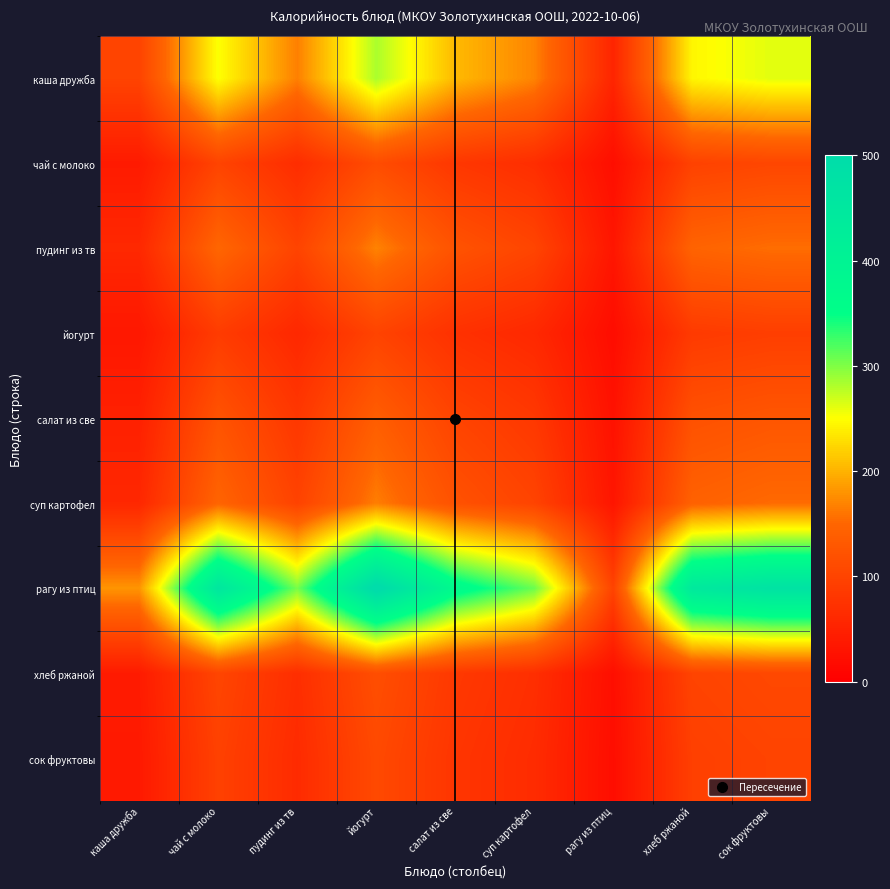

Reading left to right, extract all data points from this chart.

каша дружба: каша дружба=100.0	чай с молоко=251.3	пудинг из тв=167.5	йогурт=283.1	салат из све=205.1	суп картофел=170.3	рагу из птиц=55.2	хлеб ржаной=245.1	сок фруктовы=261.0
чай с молоко: каша дружба=39.8	чай с молоко=100.0	пудинг из тв=66.7	йогурт=112.7	салат из све=81.6	суп картофел=67.8	рагу из птиц=22.0	хлеб ржаной=97.6	сок фруктовы=103.9
пудинг из тв: каша дружба=59.7	чай с молоко=150.0	пудинг из тв=100.0	йогурт=169.0	салат из све=122.4	суп картофел=101.7	рагу из птиц=33.0	хлеб ржаной=146.3	сок фруктовы=155.8
йогурт: каша дружба=35.3	чай с молоко=88.8	пудинг из тв=59.2	йогурт=100.0	салат из све=72.4	суп картофел=60.2	рагу из птиц=19.5	хлеб ржаной=86.6	сок фруктовы=92.2
салат из све: каша дружба=48.8	чай с молоко=122.5	пудинг из тв=81.7	йогурт=138.0	салат из све=100.0	суп картофел=83.1	рагу из птиц=26.9	хлеб ржаной=119.5	сок фруктовы=127.3
суп картофел: каша дружба=58.7	чай с молоко=147.5	пудинг из тв=98.3	йогурт=166.2	салат из све=120.4	суп картофел=100.0	рагу из птиц=32.4	хлеб ржаной=143.9	сок фруктовы=153.2
рагу из птиц: каша дружба=181.1	чай с молоко=455.0	пудинг из тв=303.3	йогурт=512.7	салат из све=371.4	суп картофел=308.5	рагу из птиц=100.0	хлеб ржаной=443.9	сок фруктовы=472.7
хлеб ржаной: каша дружба=40.8	чай с молоко=102.5	пудинг из тв=68.3	йогурт=115.5	салат из све=83.7	суп картофел=69.5	рагу из птиц=22.5	хлеб ржаной=100.0	сок фруктовы=106.5
сок фруктовы: каша дружба=38.3	чай с молоко=96.2	пудинг из тв=64.2	йогурт=108.5	салат из све=78.6	суп картофел=65.3	рагу из птиц=21.2	хлеб ржаной=93.9	сок фруктовы=100.0